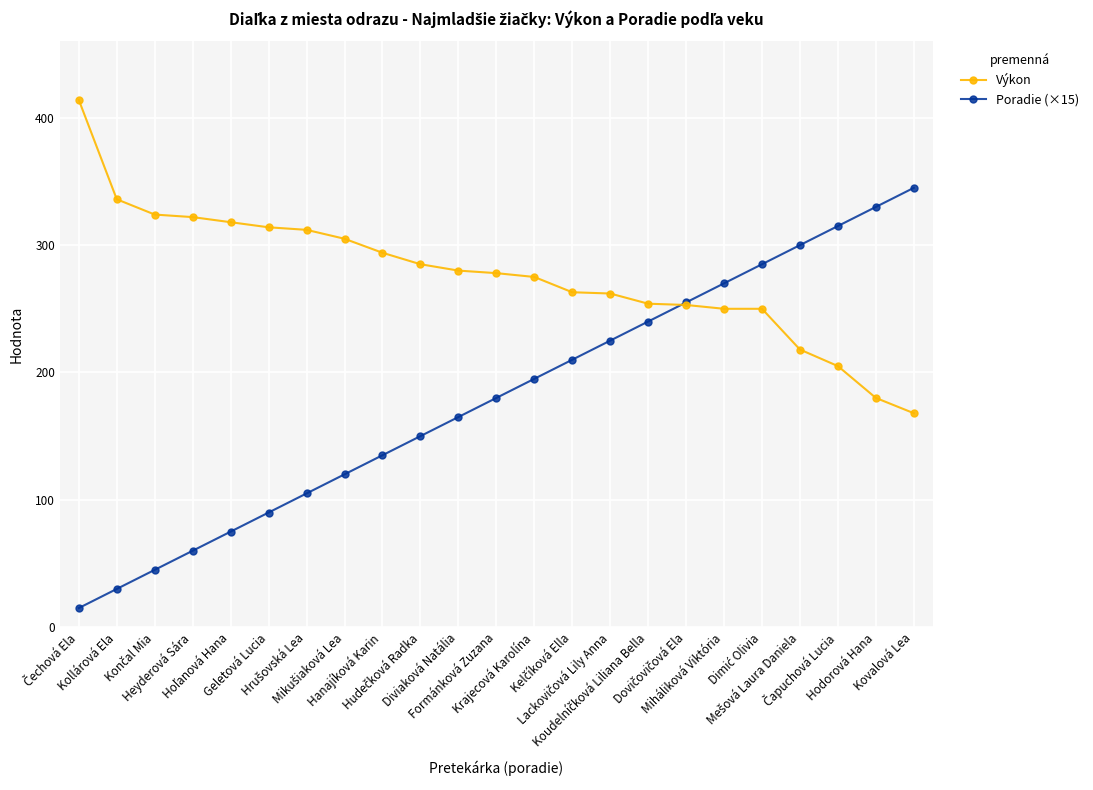

Which series has the largest total across all categories?

Výkon